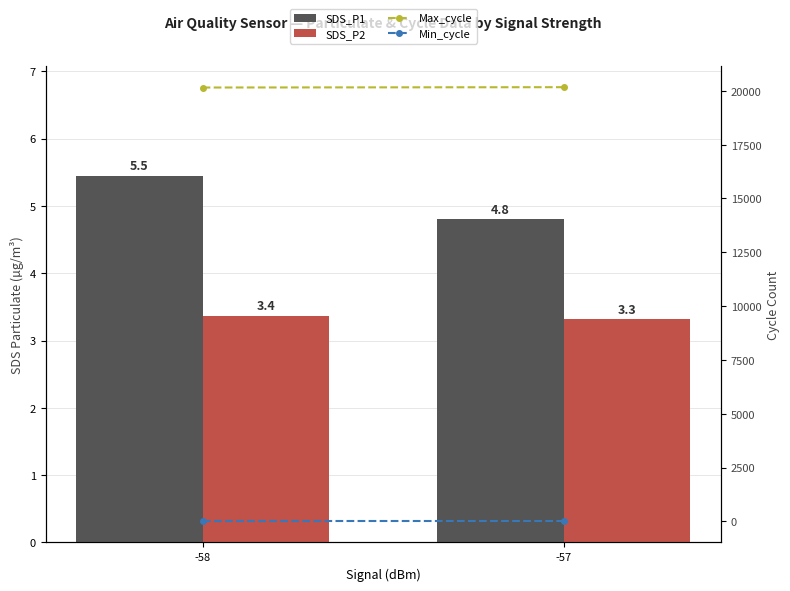

Reading left to right, what are all the values shown in this chart?

SDS_P1: -58=5.5	-57=4.8
SDS_P2: -58=3.4	-57=3.3
Max_cycle: -58=20149.0	-57=20165.0
Min_cycle: -58=28.0	-57=28.0